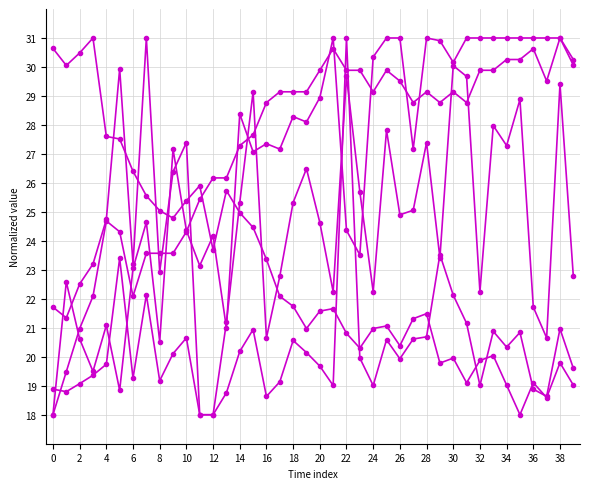

Is it true that SDS_P2 equals 10.0 at 29?

False